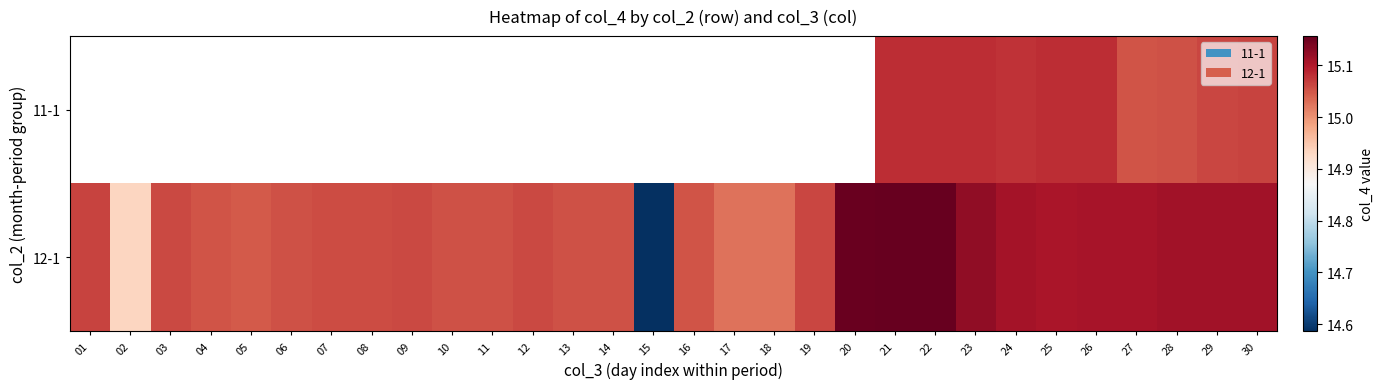

Rank the series by their average value, from highest to lowest.

11-1, 12-1